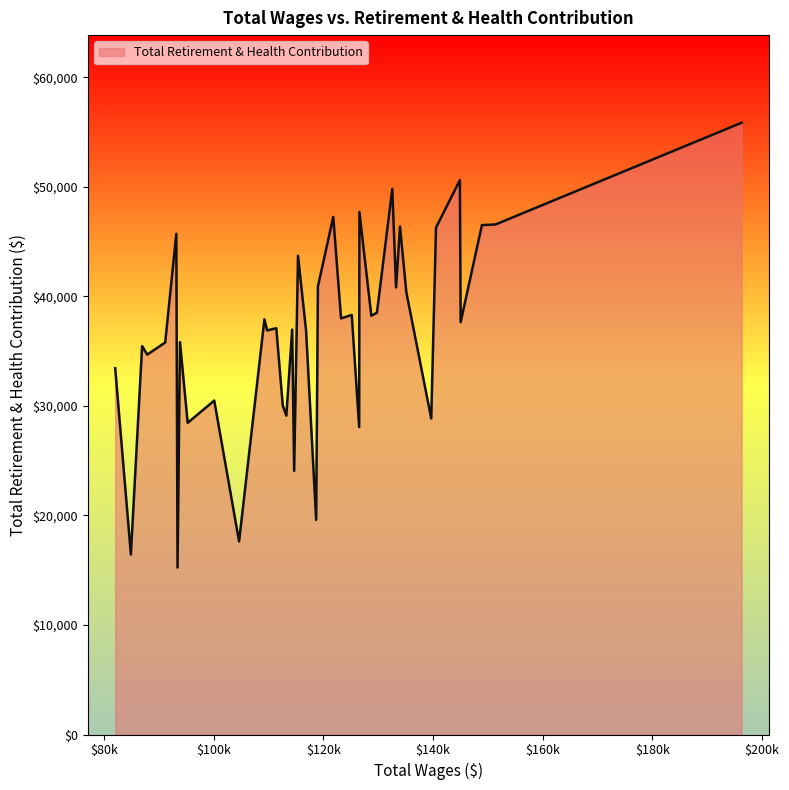

What is the minimum value shown in the chart?

15241